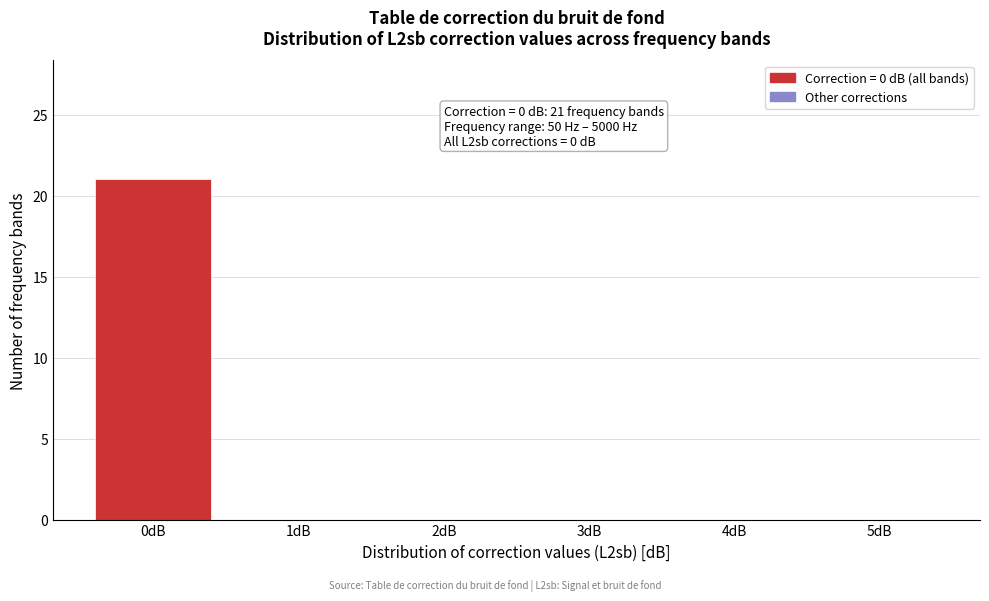

Which range on the x-axis has the tallest bar?

-0.5 to 0.5